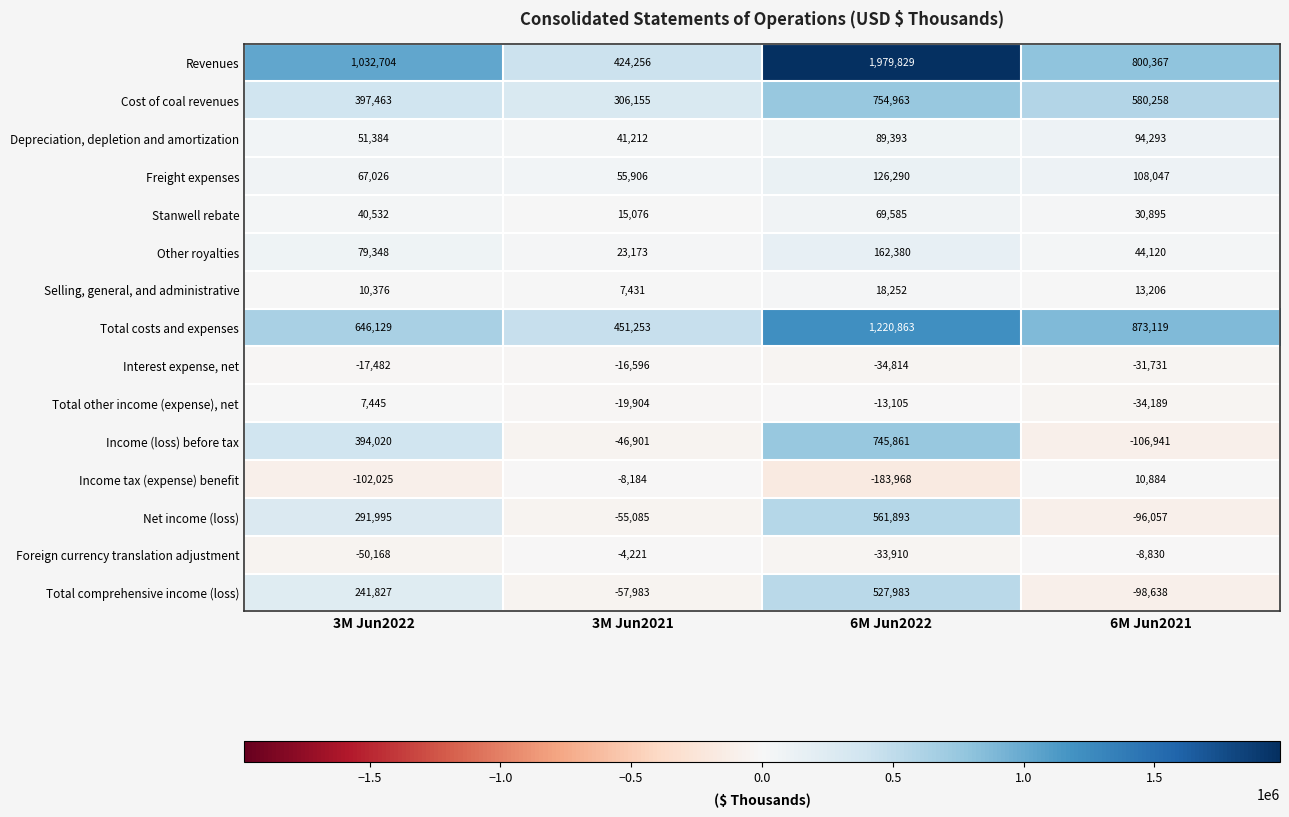

What is the total value across all series at 3M Jun2022?

3090574